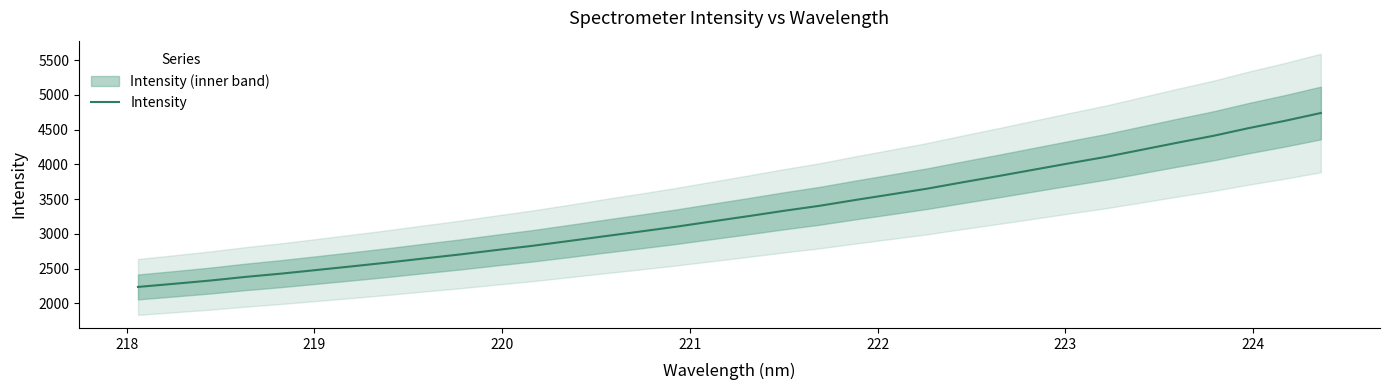

Count the number of values greater than 3253.

17